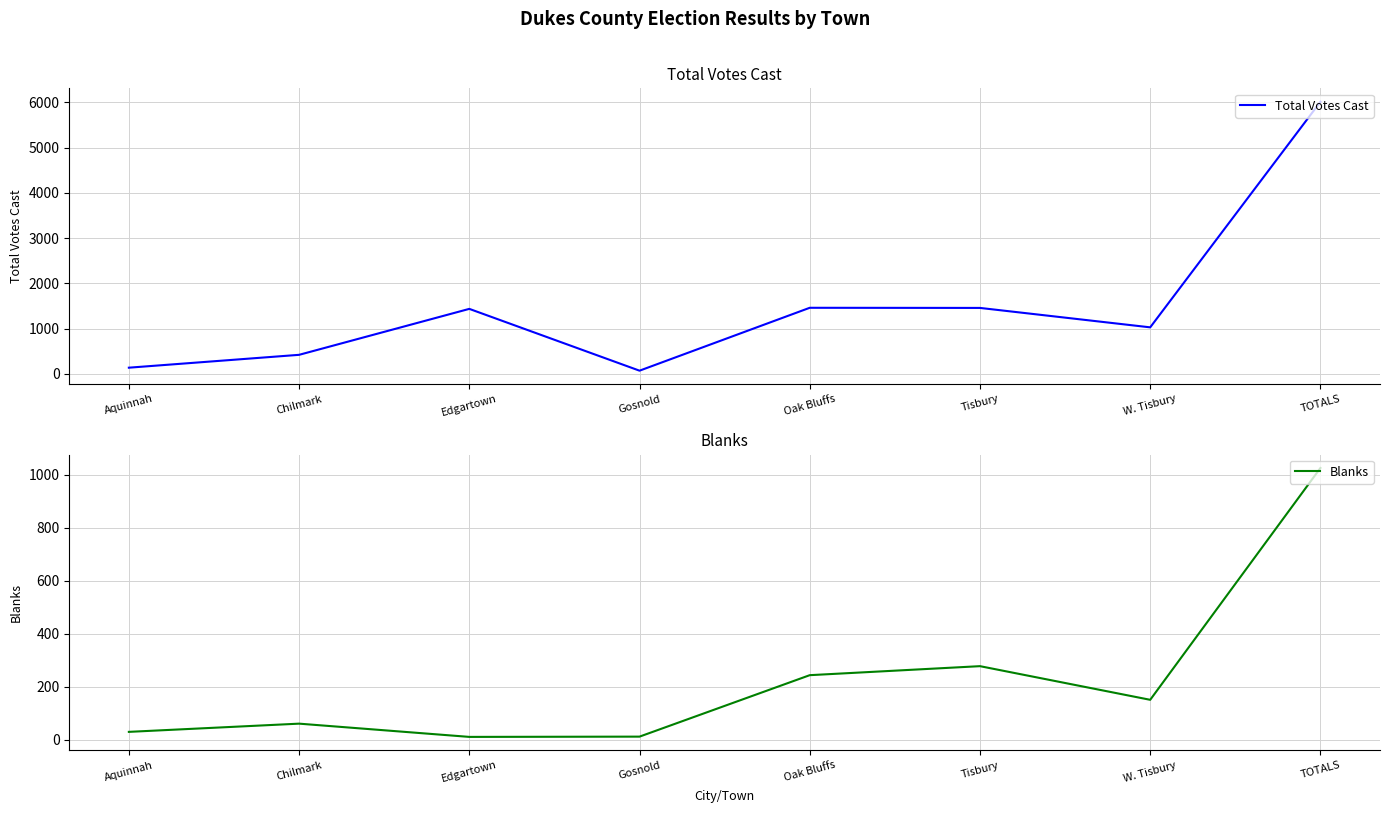

What is the average value of the Blanks series?

226